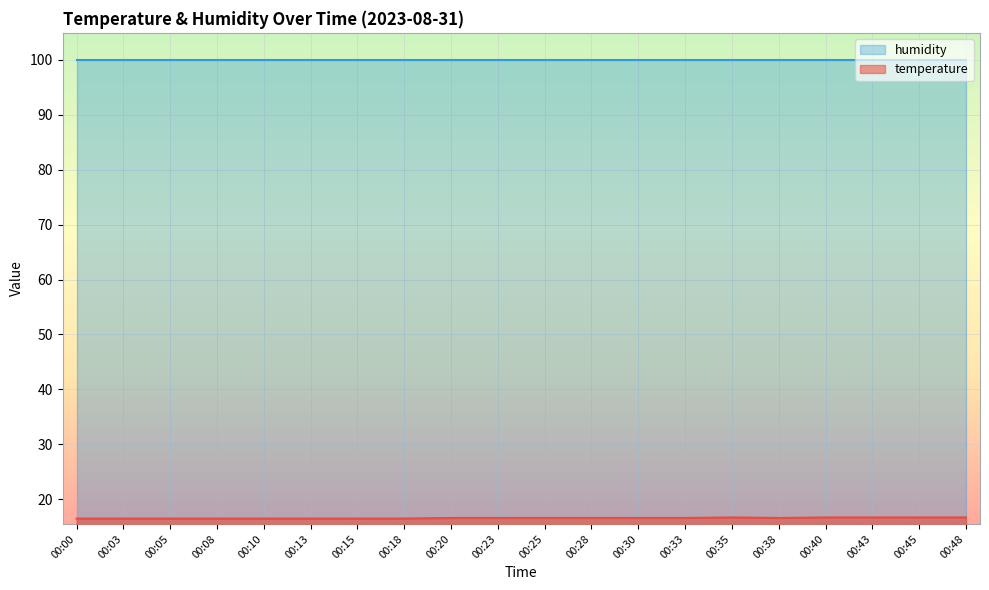

The value at 00:13 is 16.5. True or false?

True